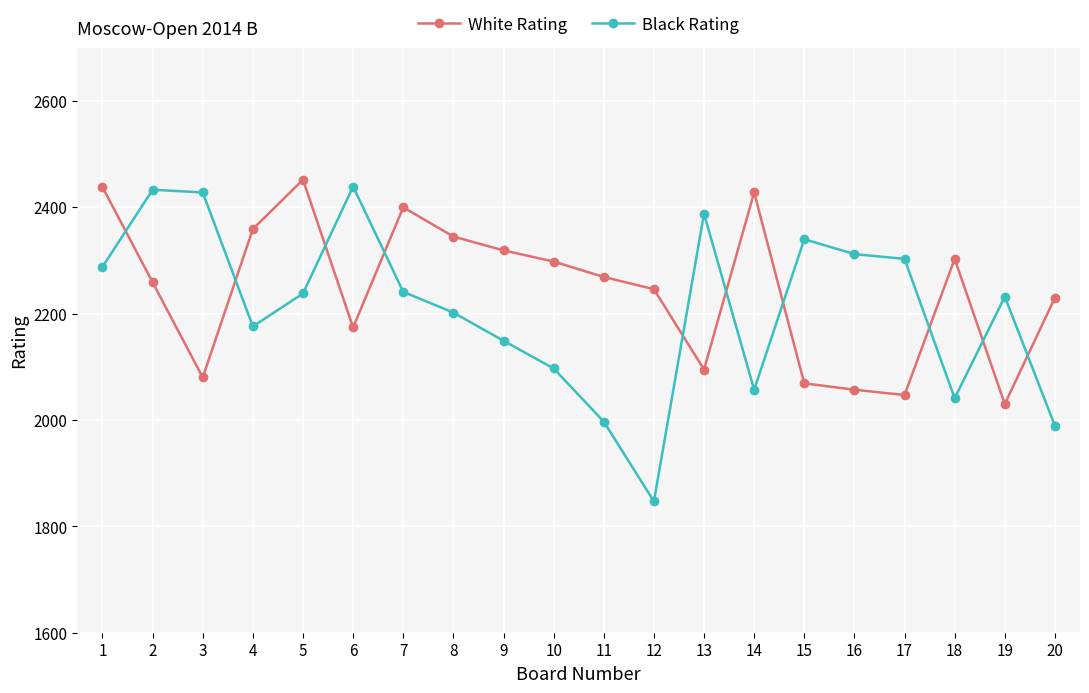

The value of Black Rating at 5 is 3627. True or false?

False